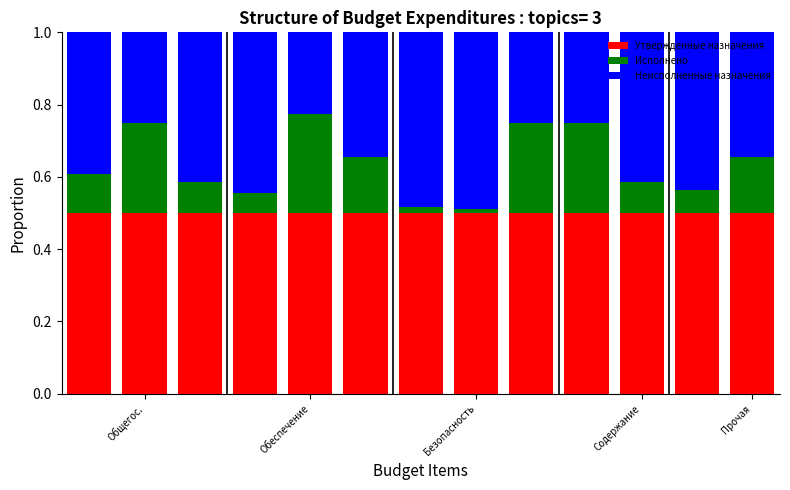

How many bars are there in total?

13